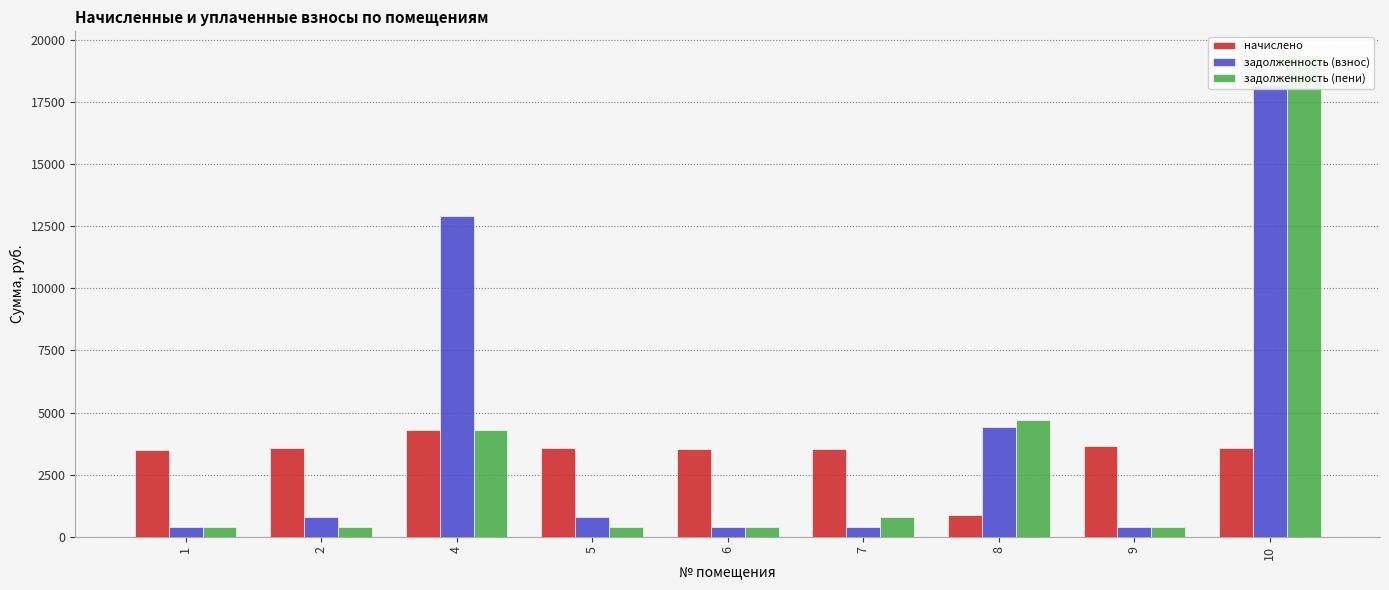

Reading left to right, transcribe all the data shown in this chart.

начислено: 3490.5	3555.1	4293.8	3555.1	3527.4	3545.8	877.2	3647.4	3555.1
задолженность (взнос): 387.8	790.0	12900.2	790.0	391.9	394.0	4398.9	405.3	18195.5
задолженность (пени): 387.8	395.0	4304.8	395.0	391.9	788.0	4691.3	405.3	19380.5